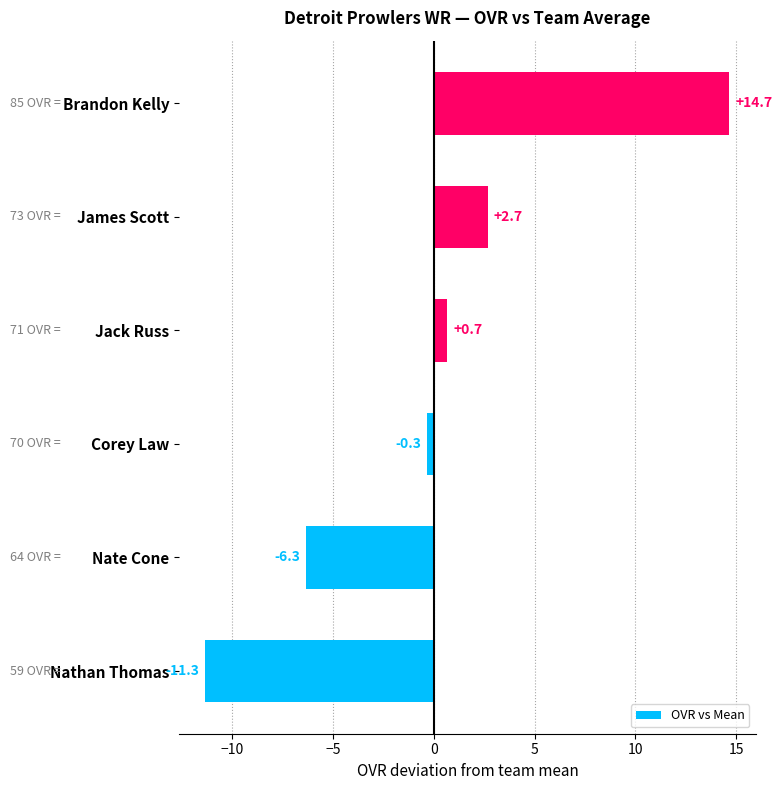

How many bars are there in total?

6